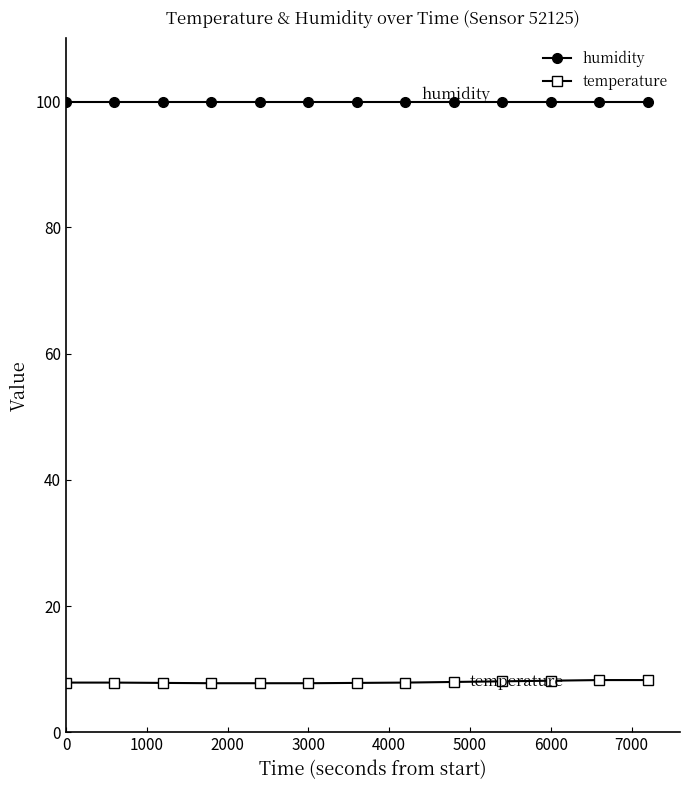

What are all the series names shown in the legend?

humidity, temperature